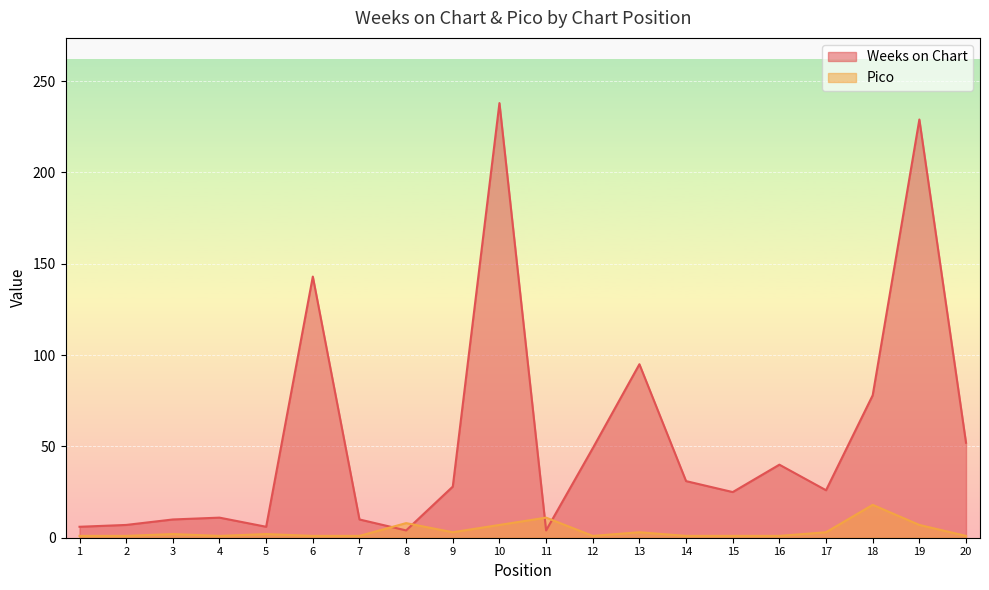

Between 6 and 8, which is larger?

6